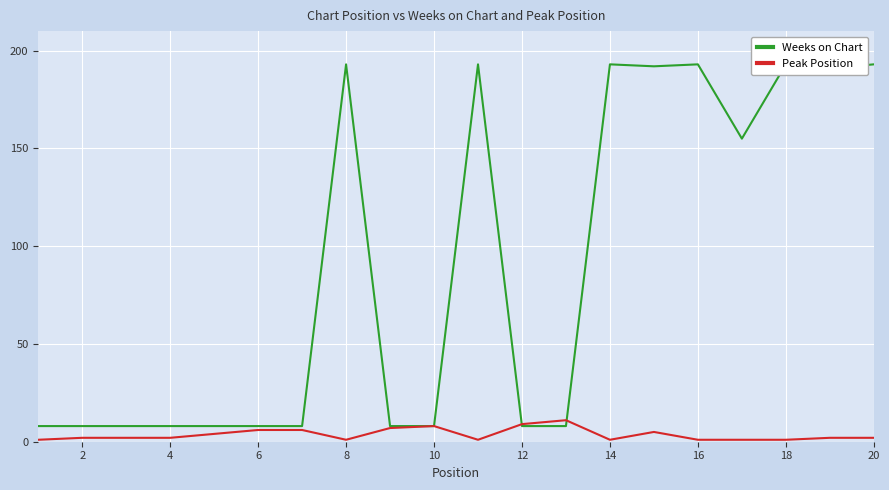

Which series has the largest range (max minus min)?

Weeks on Chart